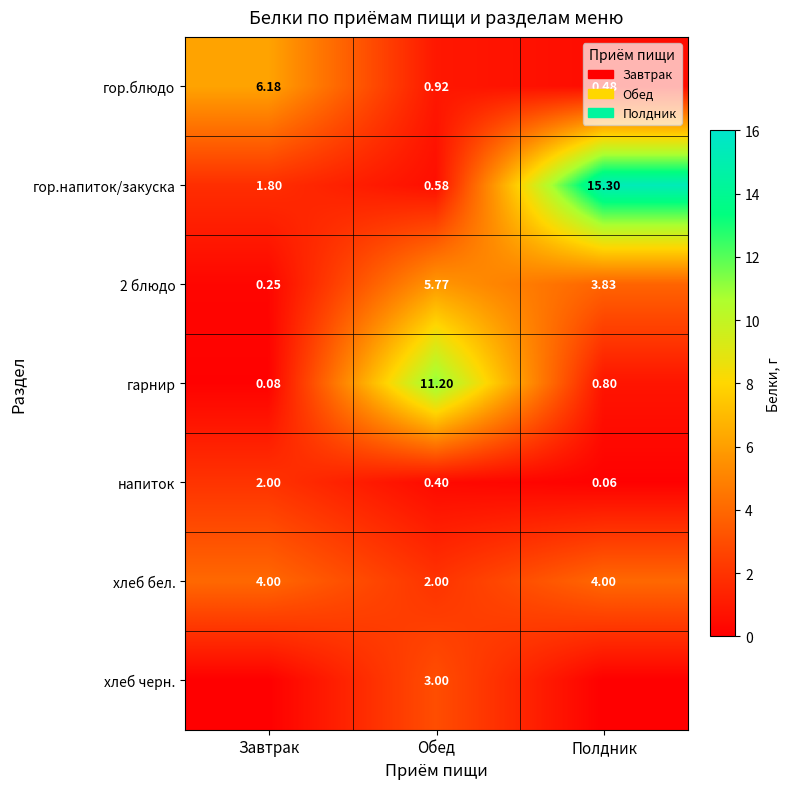

True or false: хлеб бел. has a value of 4.0 at Завтрак.

True